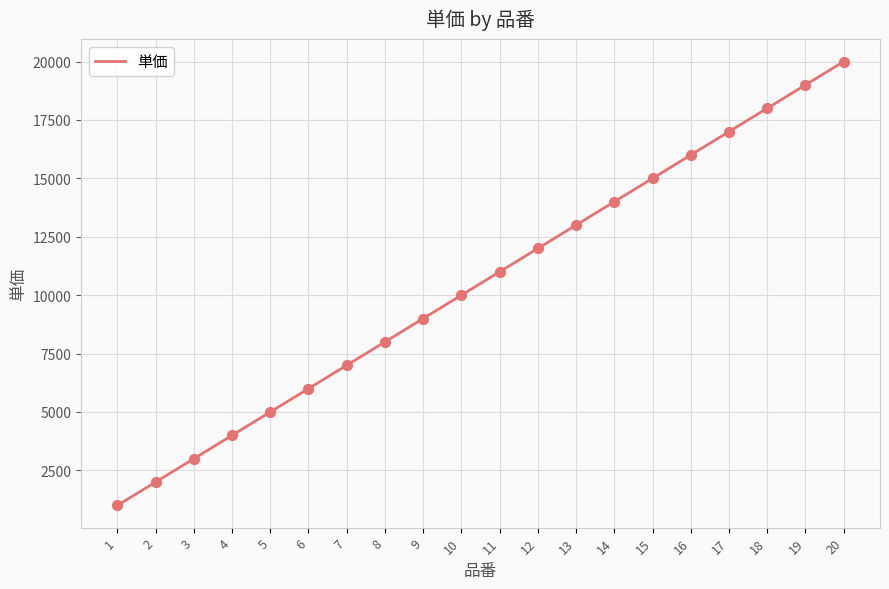

Between 13 and 8, which is larger?

13